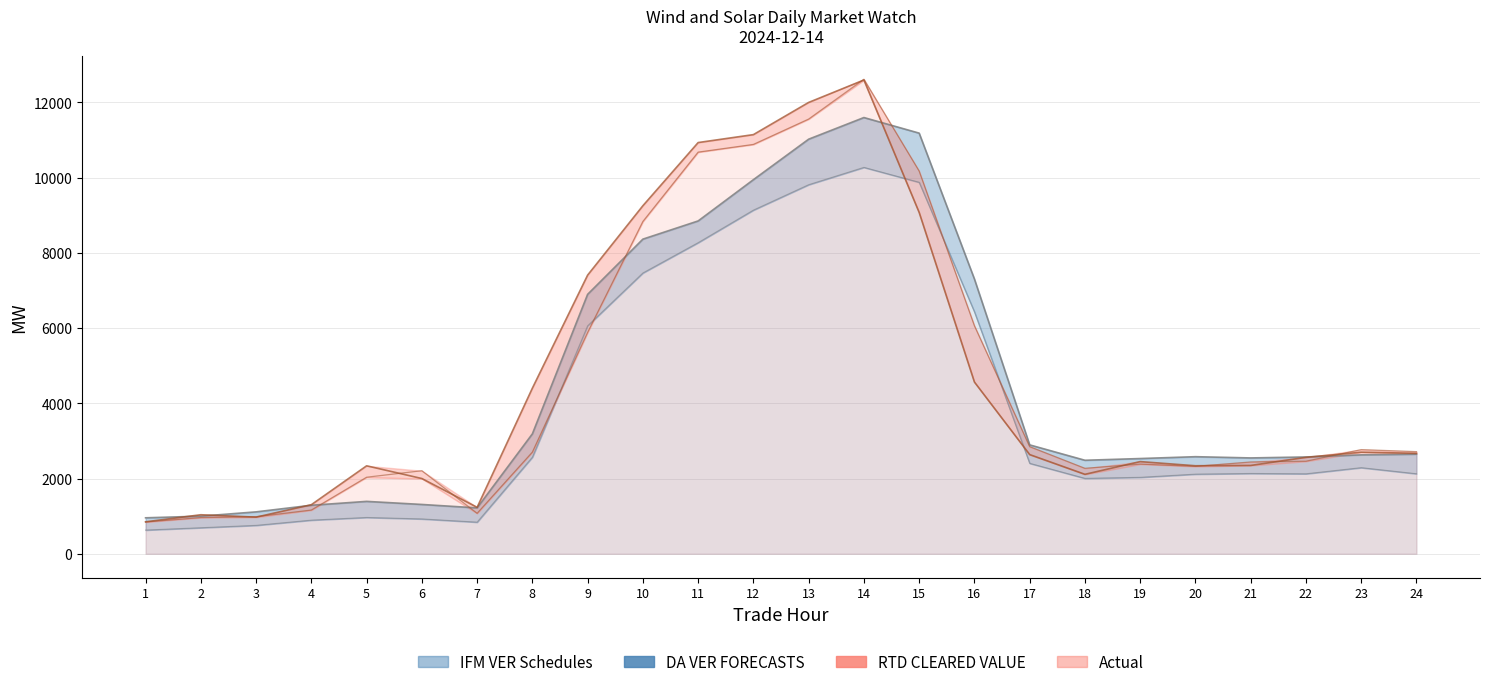

List the labels in order of Actual value, largest first.

14, 13, 12, 11, 15, 10, 16, 9, 17, 23, 24, 8, 22, 21, 19, 20, 18, 6, 5, 4, 7, 3, 2, 1